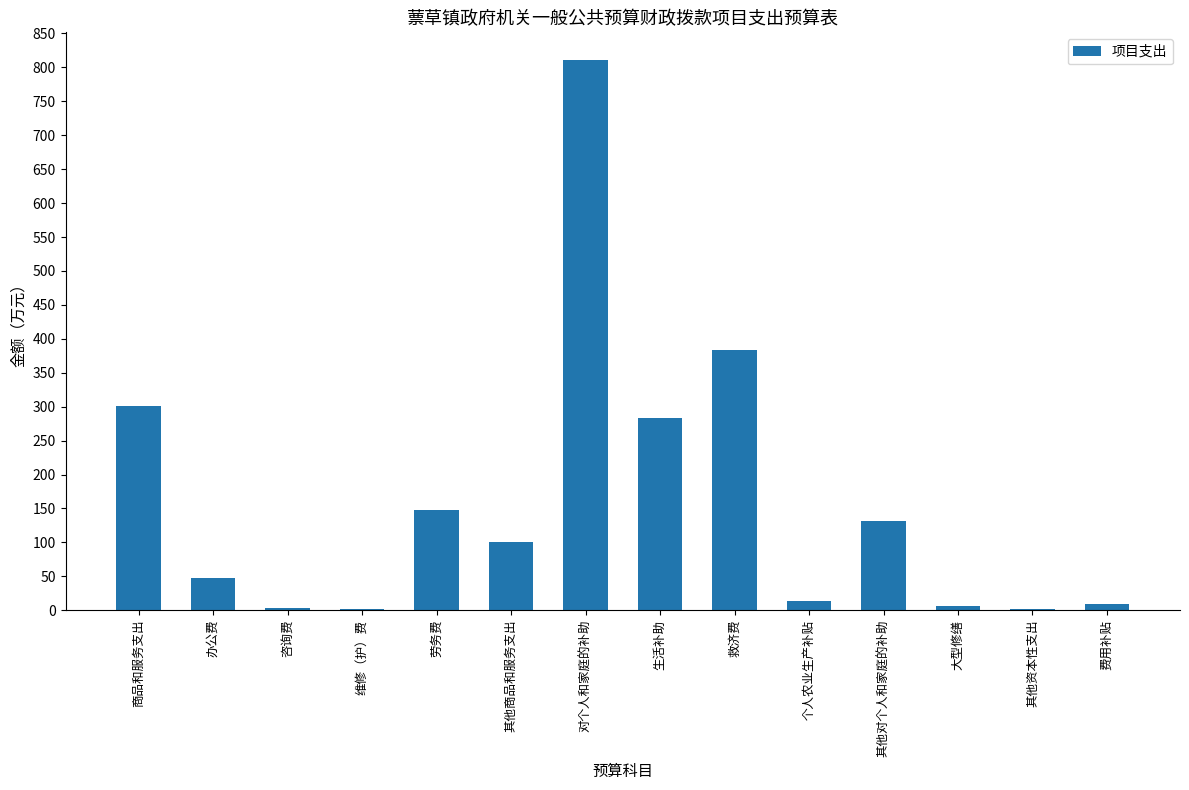

What is the sum of all values?

2241.4